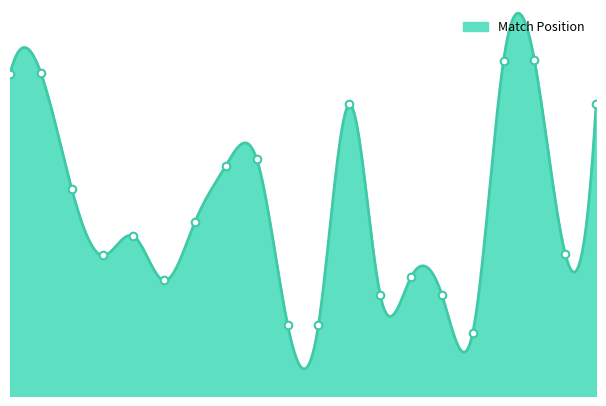

What is the change in value from TRCN0000229957 to TRCN0000096239?

-533